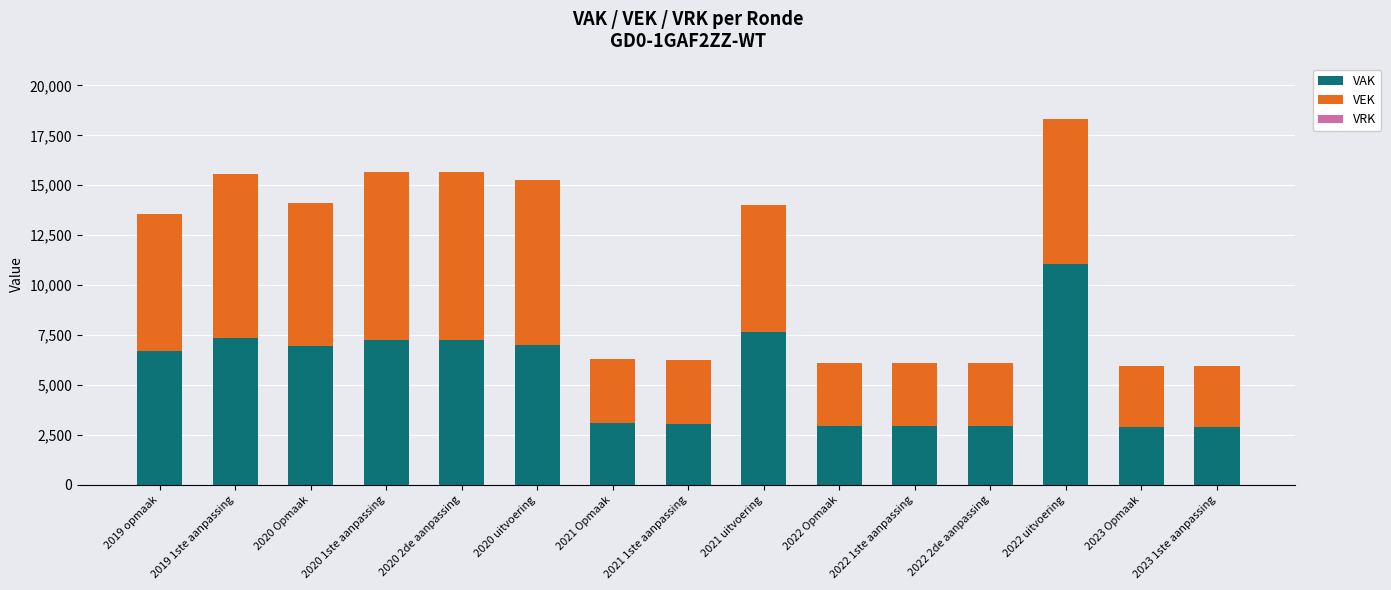

What is the lowest value of the VAK series?

2901